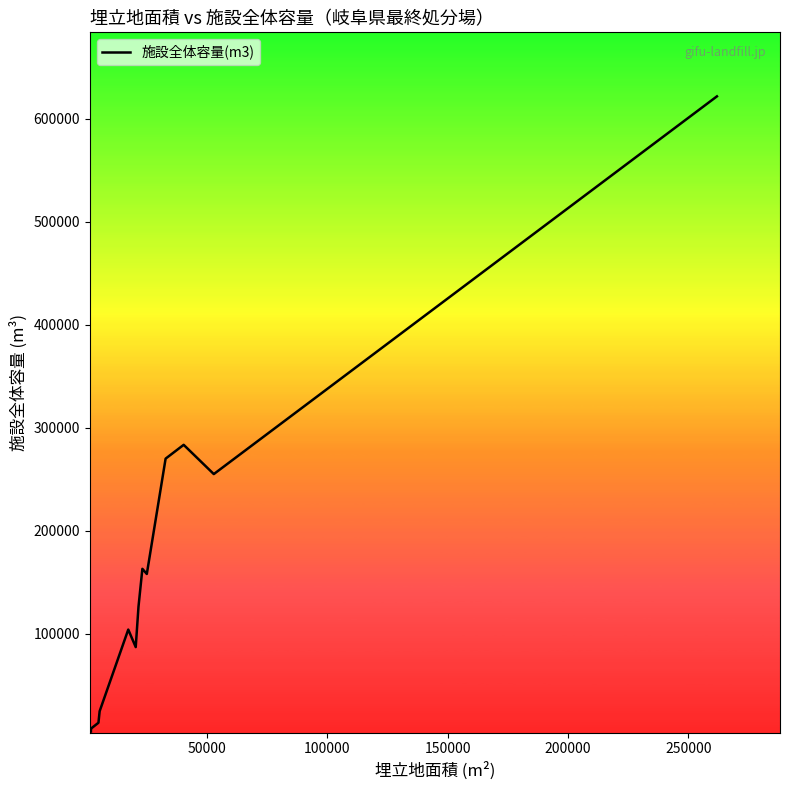

True or false: the data shows 12629 at 100000.

False